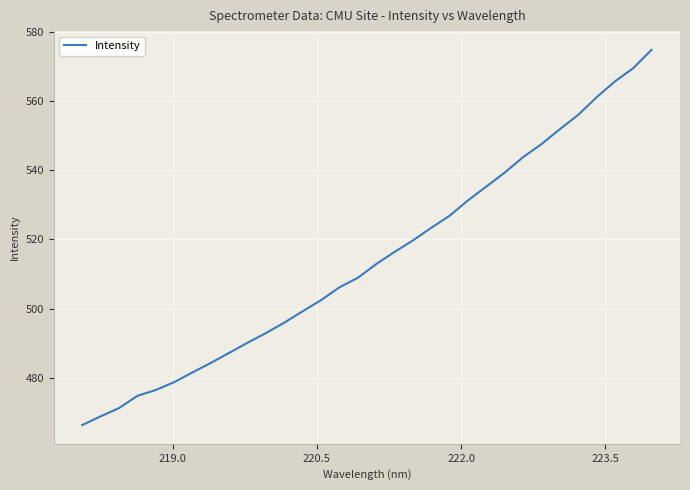

What is the sum of all values?

16460.7